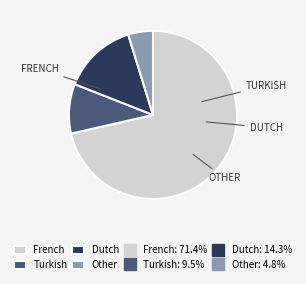

Is there a majority slice in this chart?

Yes